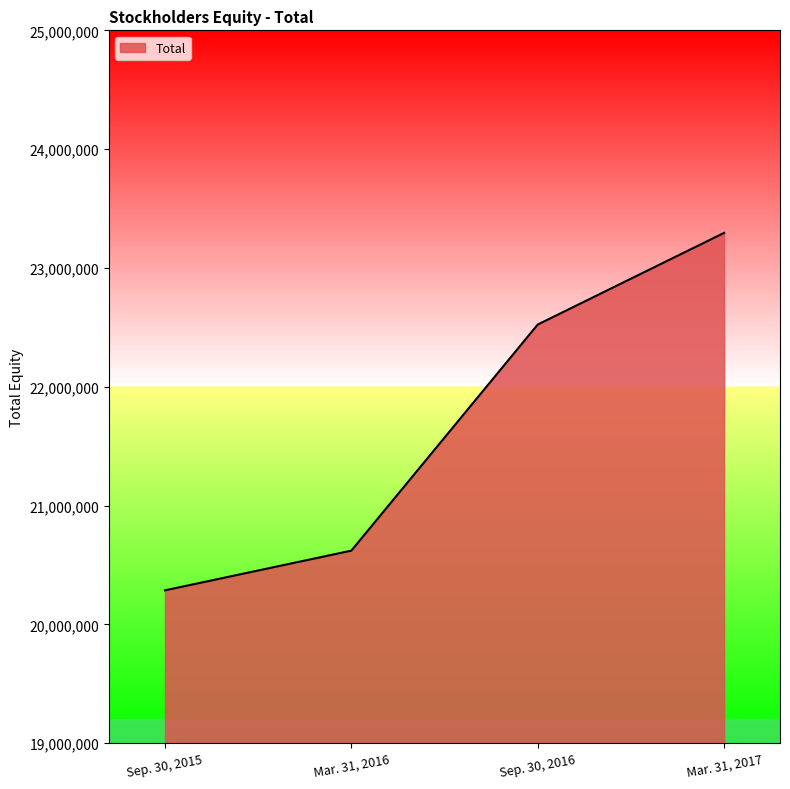

Reading left to right, transcribe all the data shown in this chart.

20286636	20620757	22523692	23295310